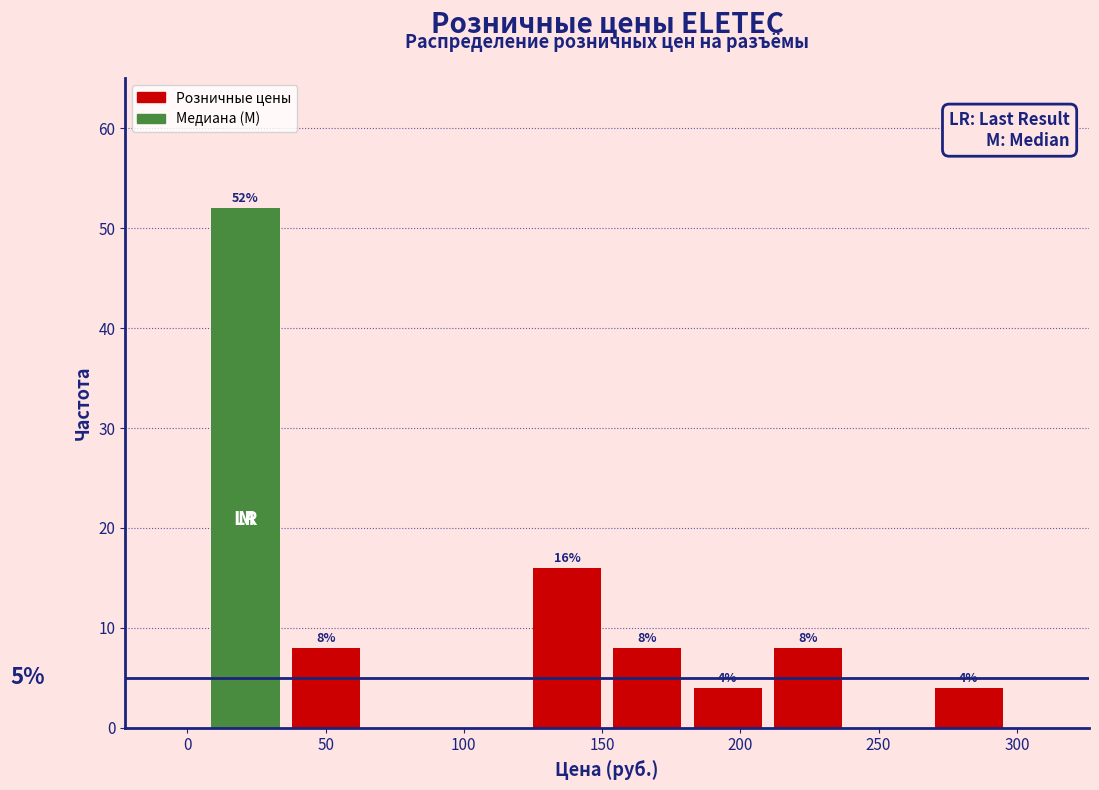

Over which range of the x-axis is the bar tallest?

5 to 35